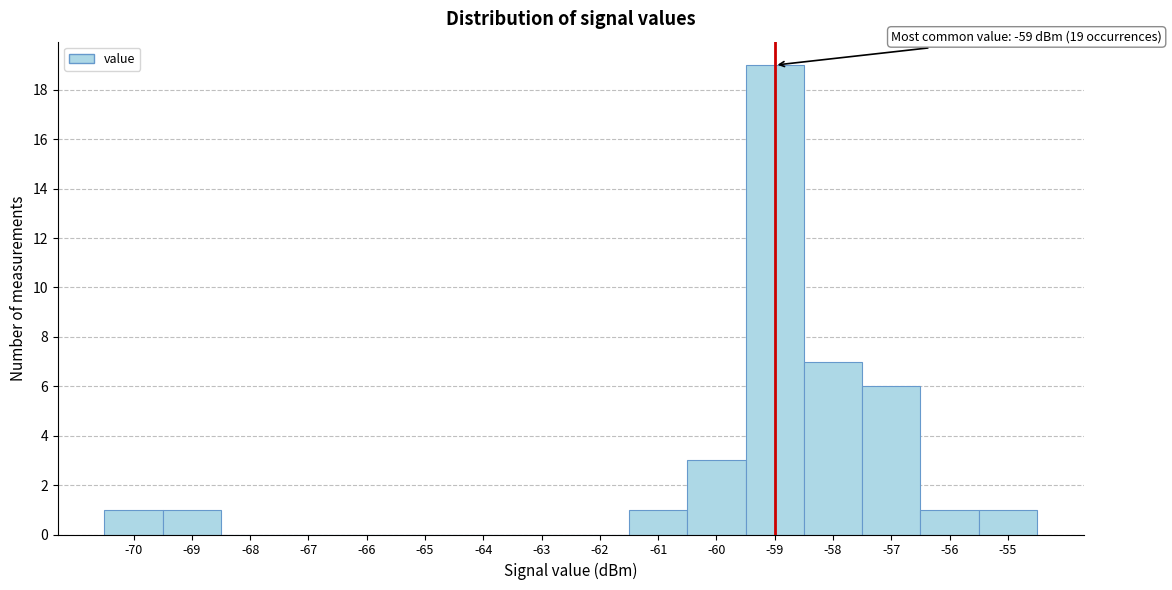

Over which range of the x-axis is the bar tallest?

-59.5 to -58.5